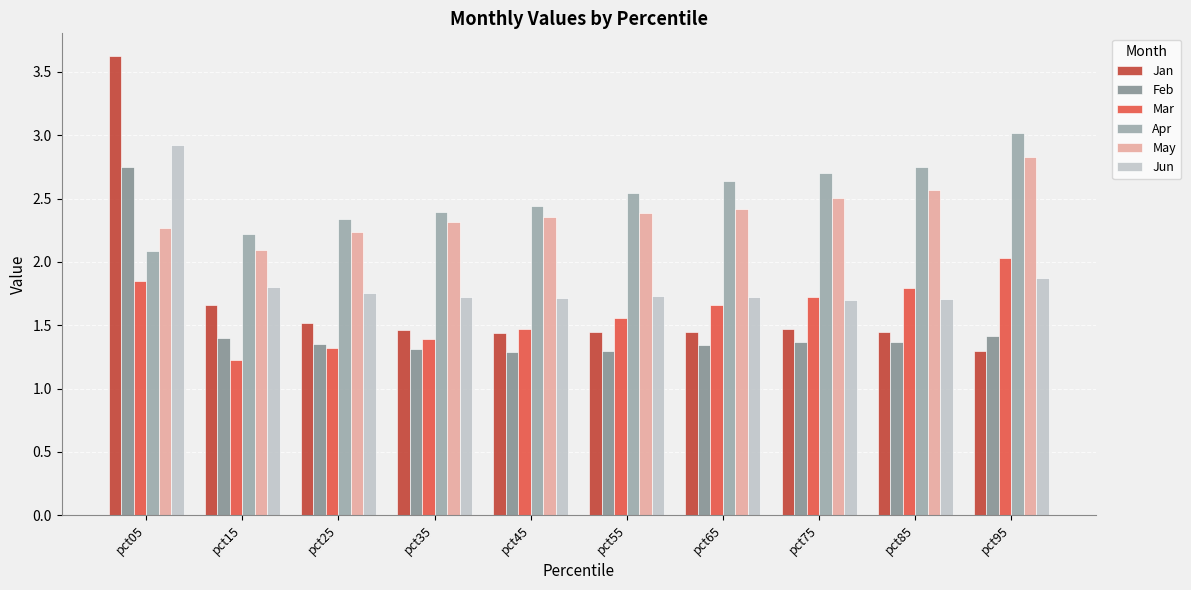

What is the difference between the second highest and second lowest values in the May series?

0.3